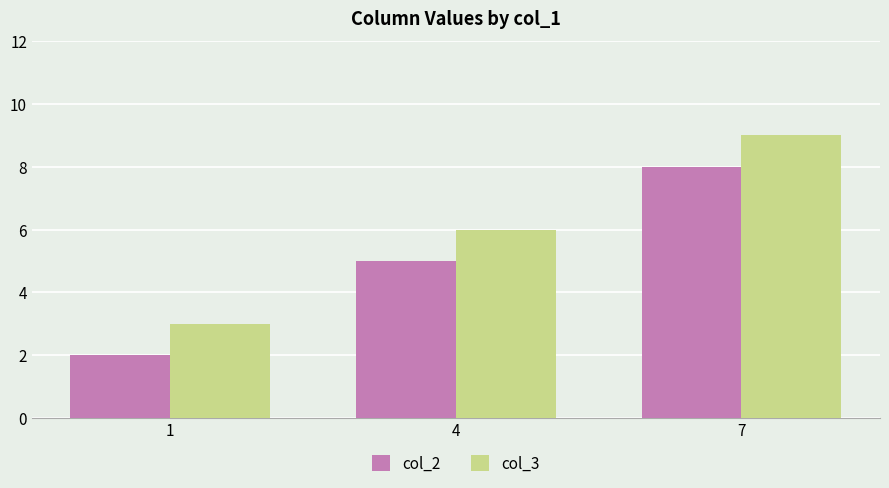

Reading left to right, list all the values displayed in this chart.

col_2: 1=2	4=5	7=8
col_3: 1=3	4=6	7=9